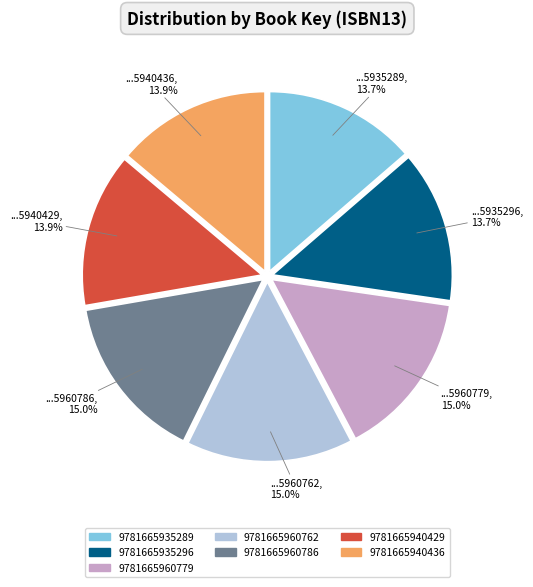

Approximately how many times larger is the value at ...5940429 compared to ...5940436?

1.0